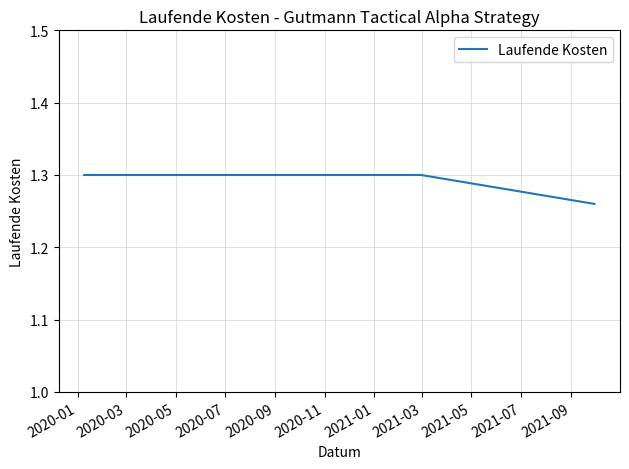

What is the sum of all values?

3.9